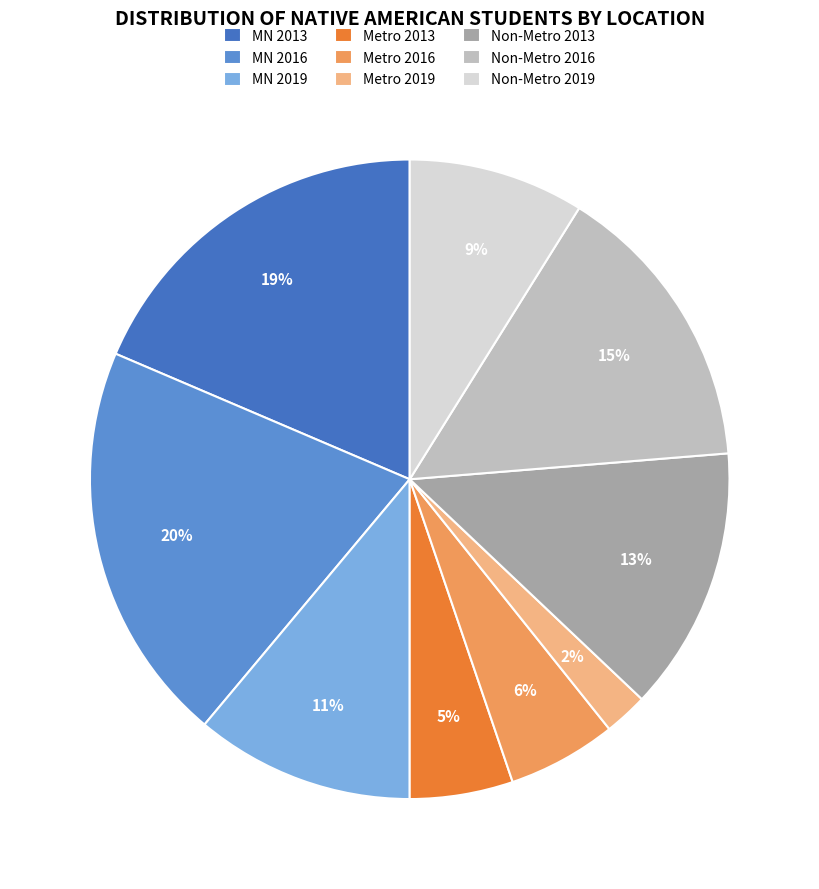

Is it true that MN 2013 is 25% of the pie?

False